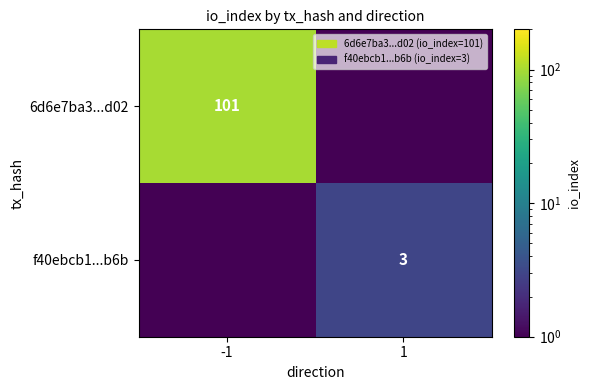

Between 1 and -1, which is larger?

-1